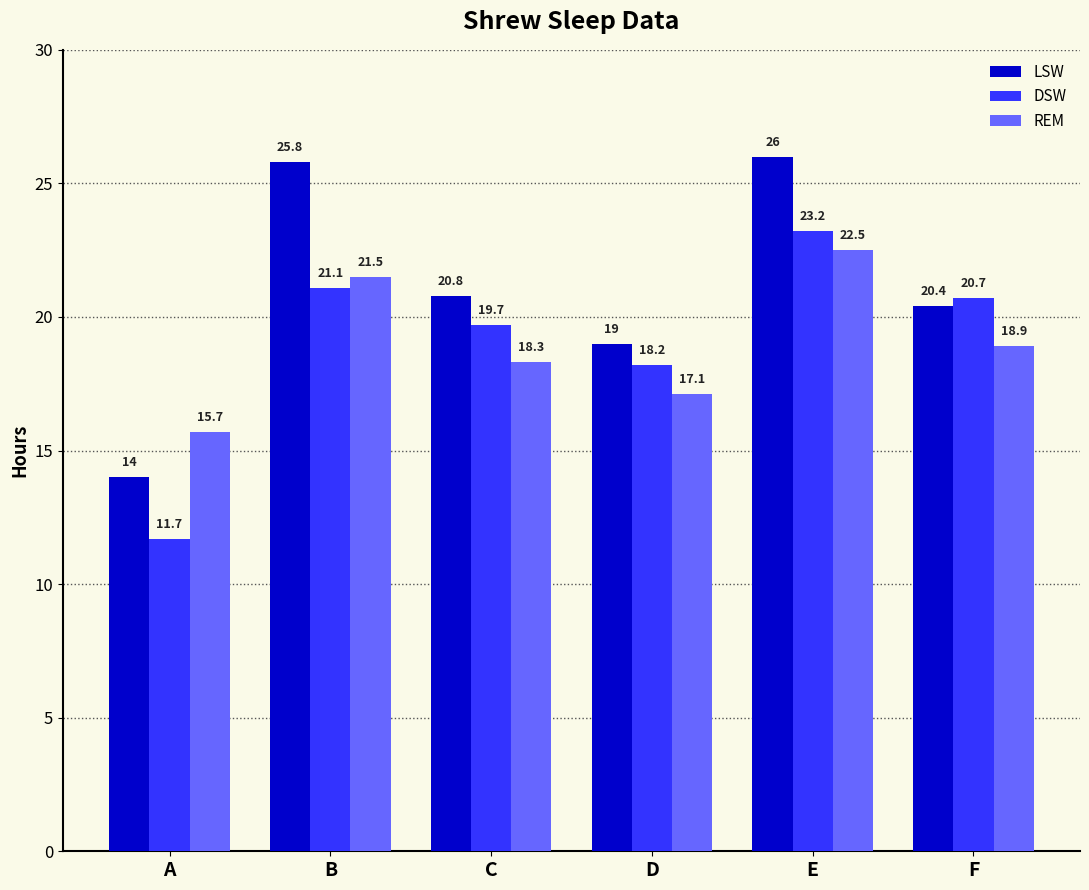

Which series has the largest total across all categories?

LSW